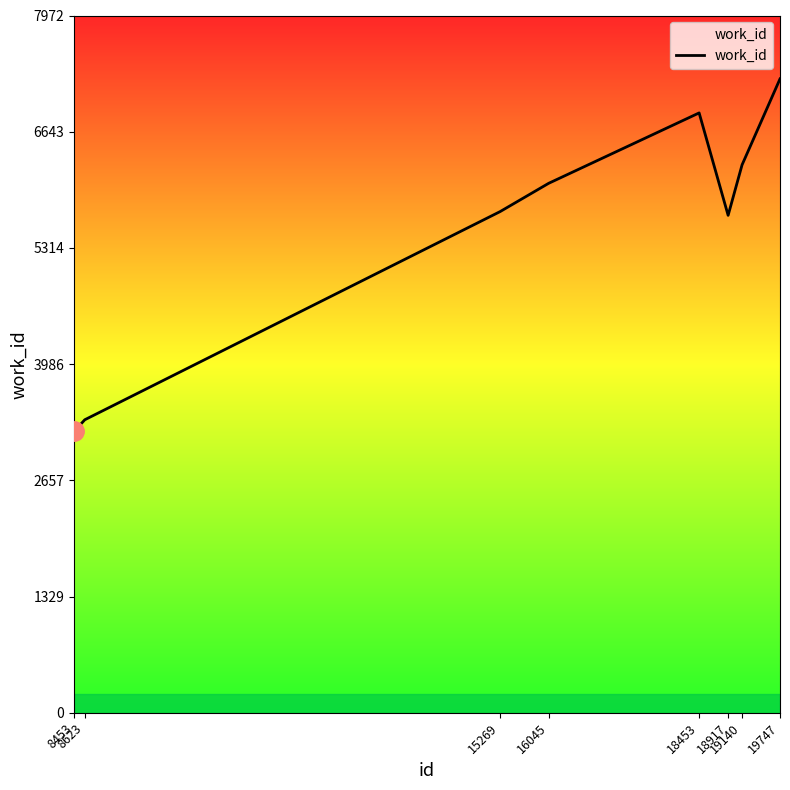

Count the number of categories in the chart.

8